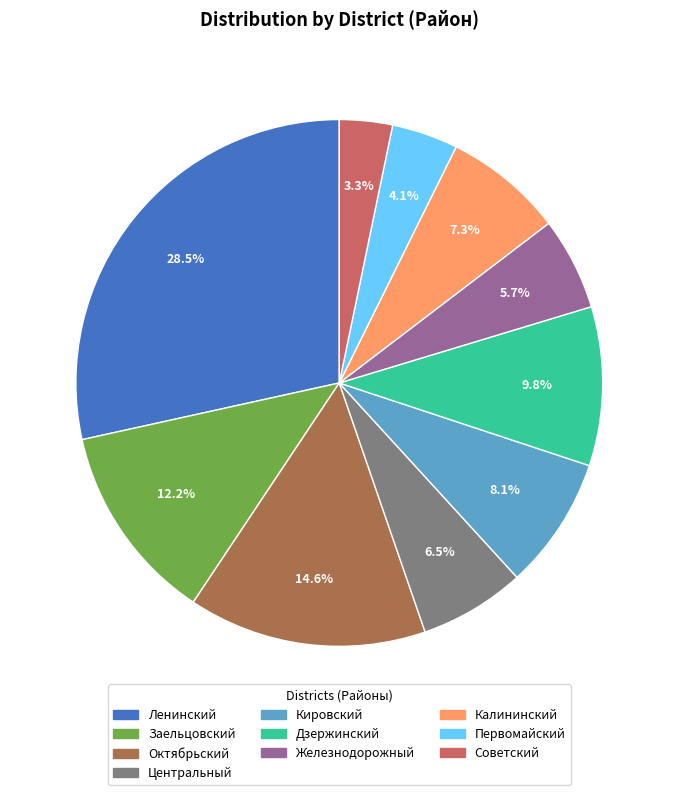

Rank the categories by value from highest to lowest.

Ленинский, Октябрьский, Заельцовский, Дзержинский, Кировский, Калининский, Центральный, Железнодорожный, Первомайский, Советский